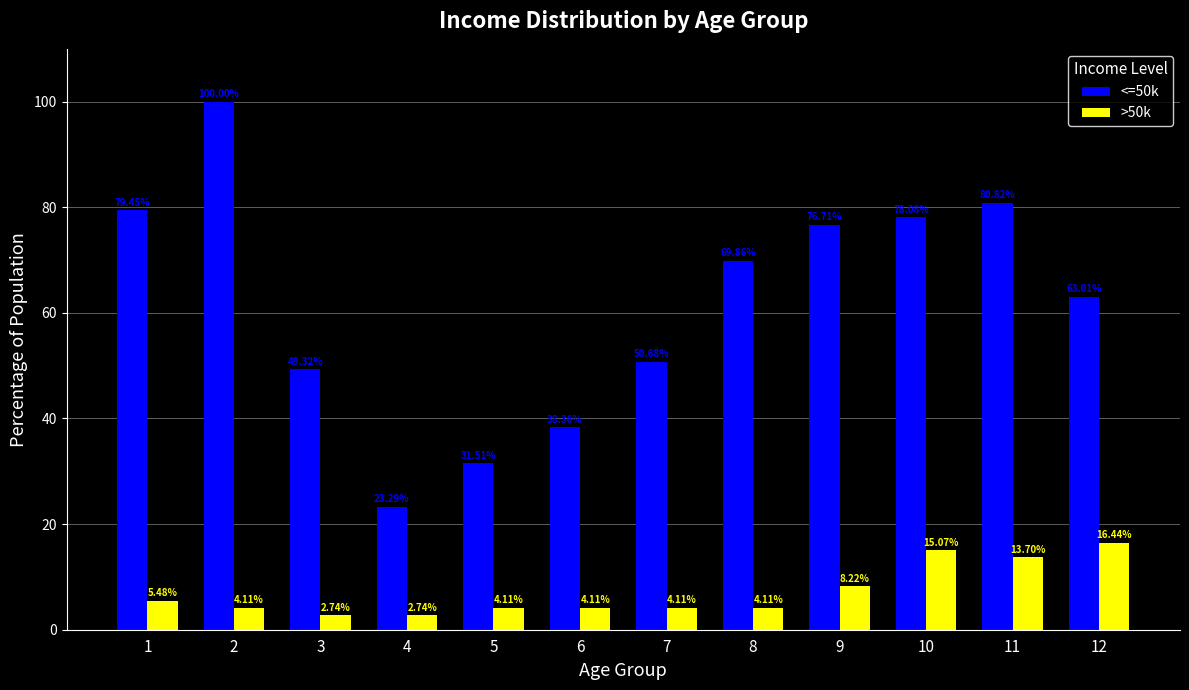

Which series has the largest total across all categories?

<=50k